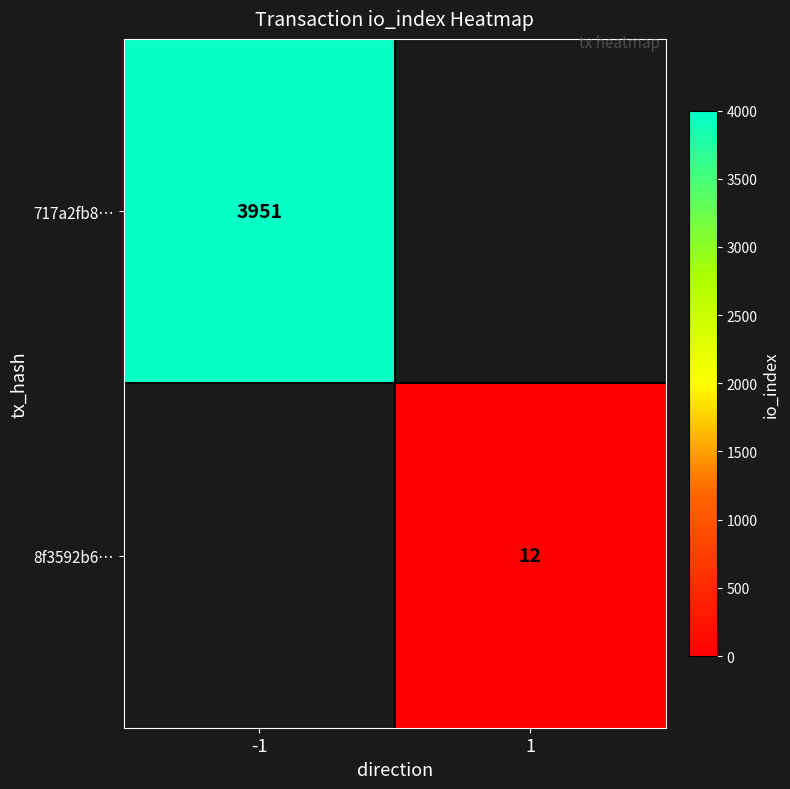

Is the value of 717a2fb8… at -1 greater than the value of 8f3592b6… at 1?

Yes